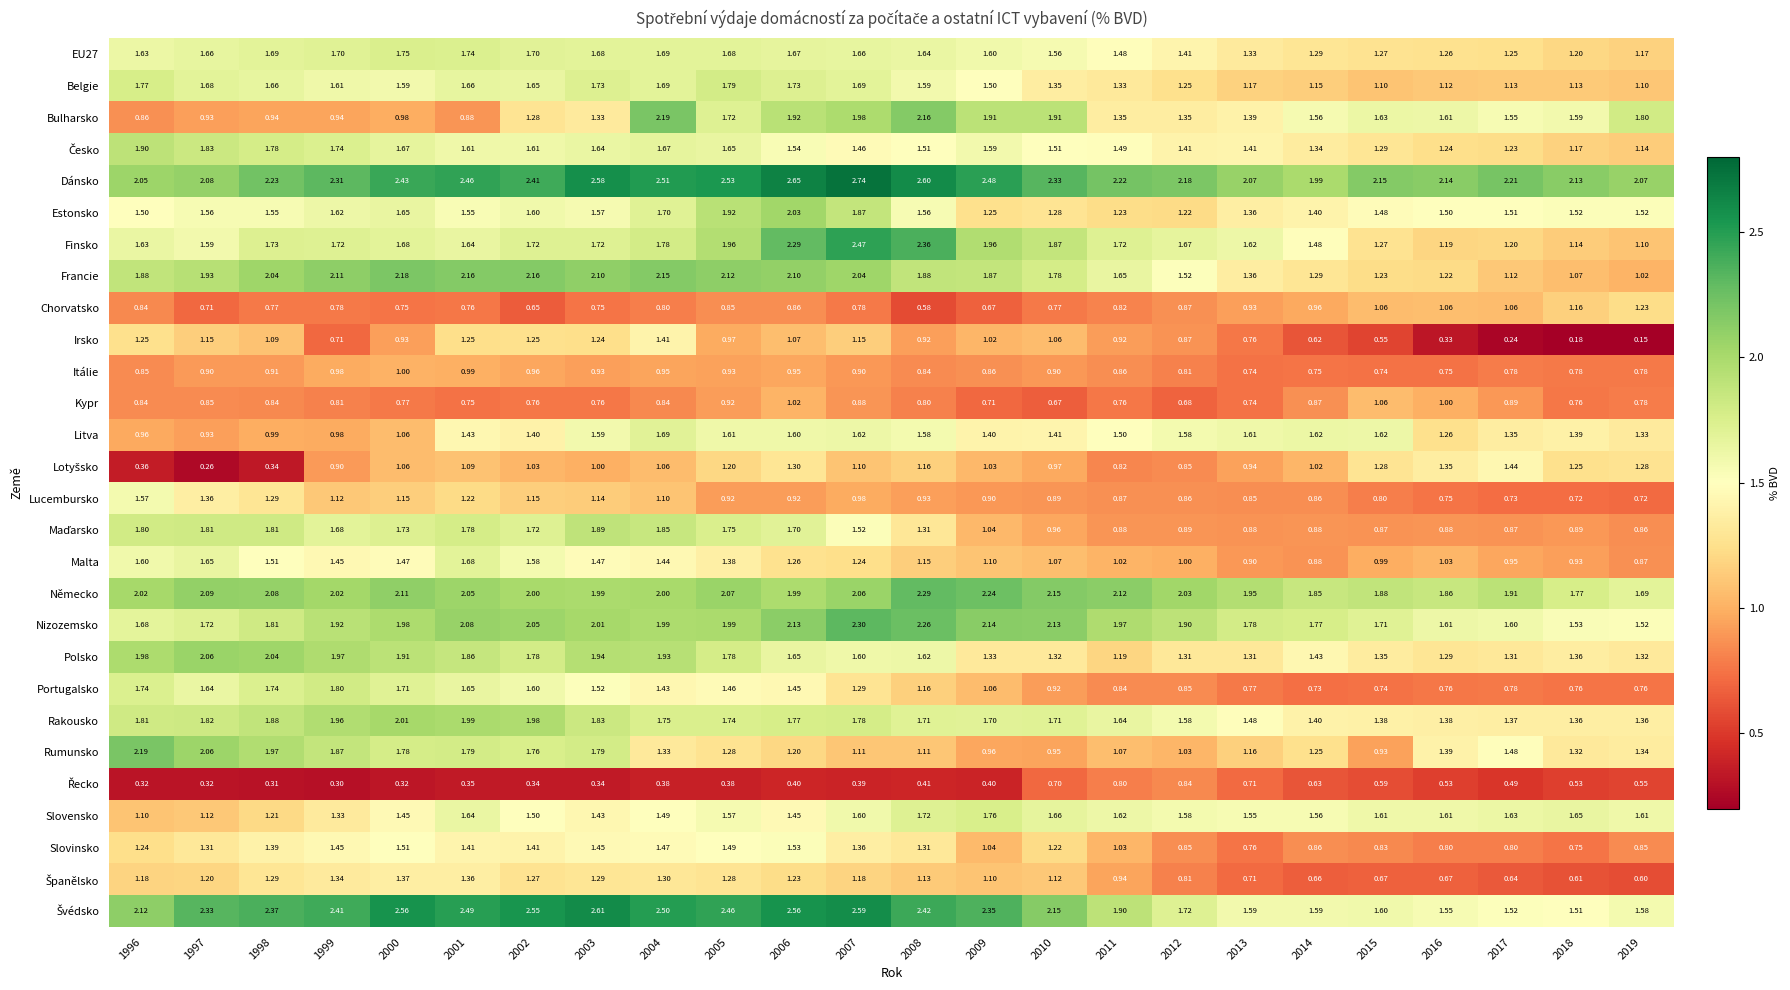

Which label corresponds to the smallest value in the chart?

2019